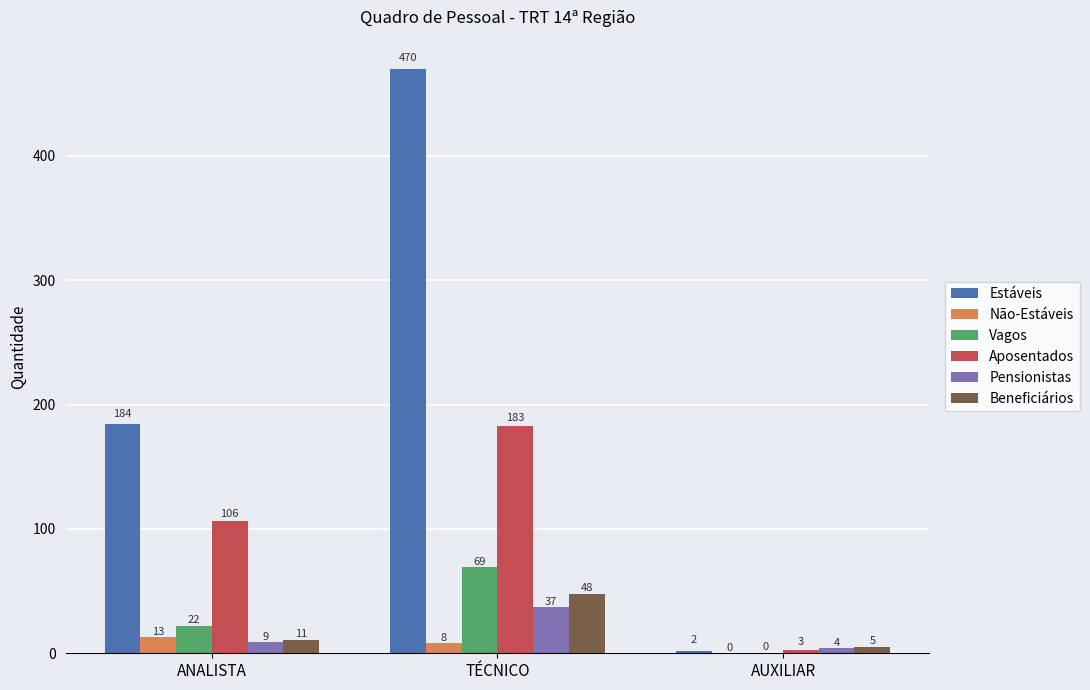

Which series changed the most between TÉCNICO and AUXILIAR?

Estáveis